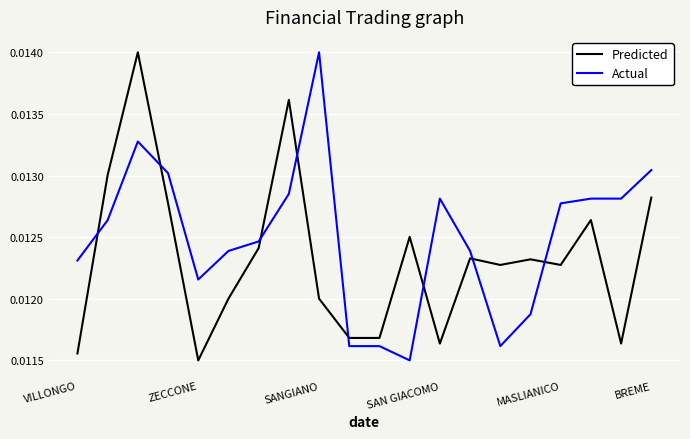

True or false: Predicted and Actual cross at least once.

True